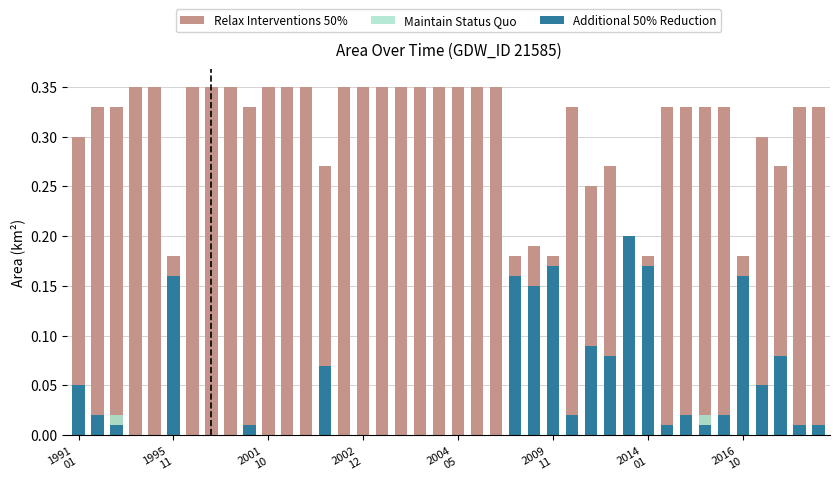

The value of Maintain Status Quo at 31 is 0.0. True or false?

False